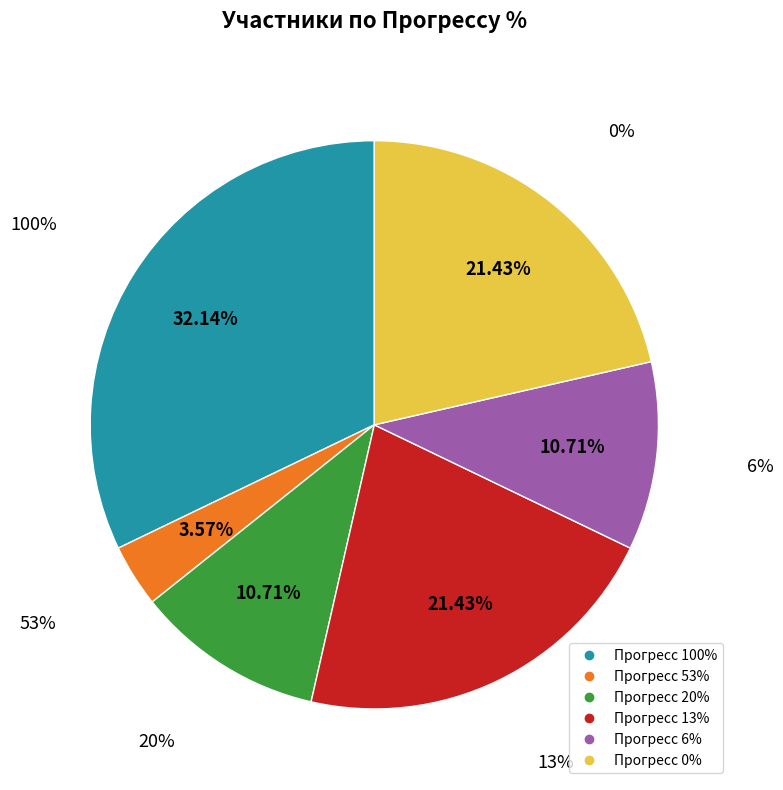

Does 100 account for over 50% of the chart?

No